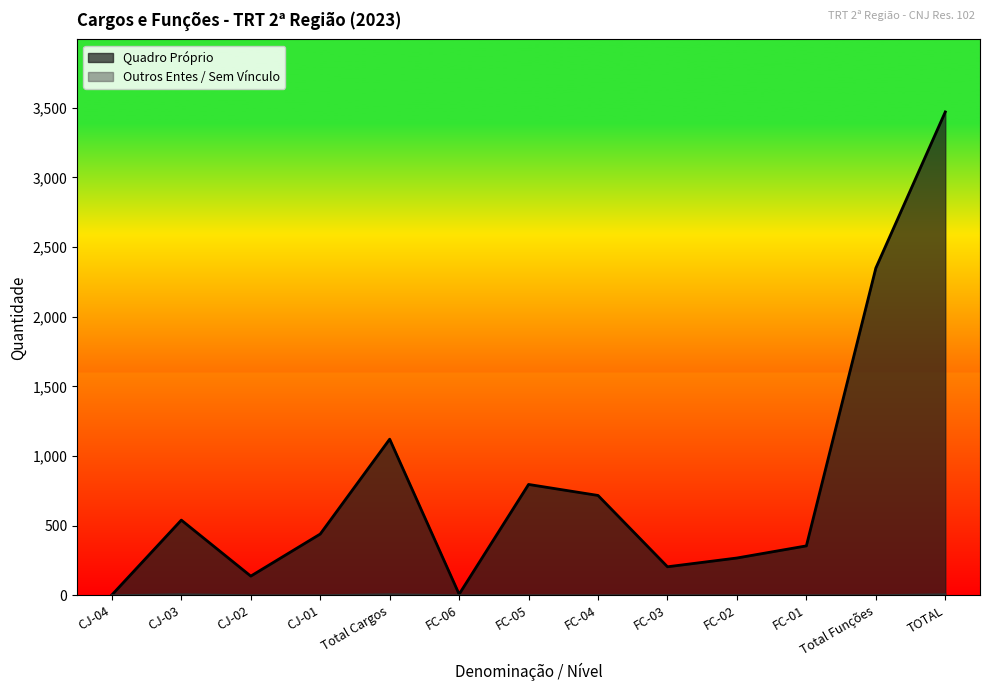

How many lines are shown in the chart?

2